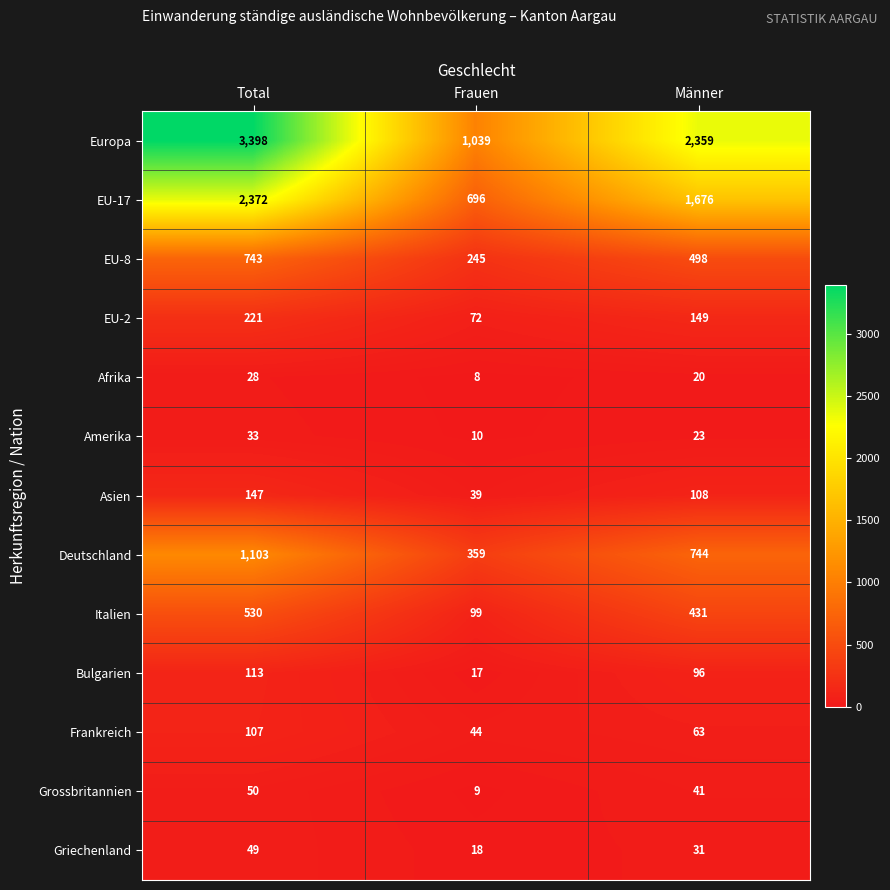

What is the average value of the Italien series?

353